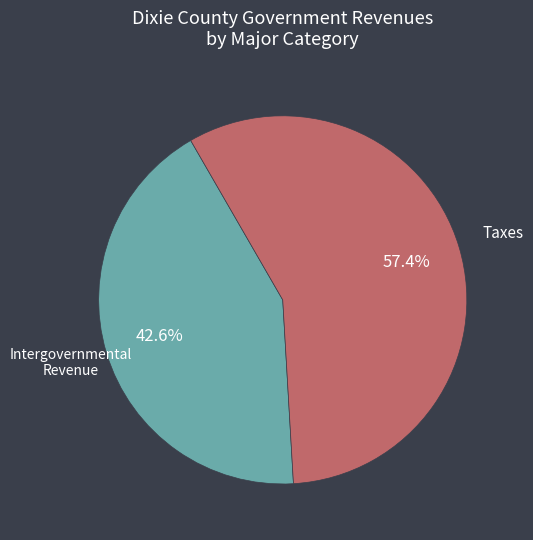

To the nearest percent, what is the difference between the largest and smallest slice percentages?

15%